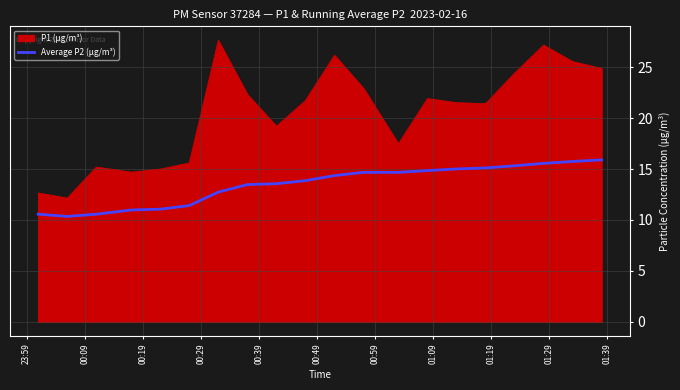

Rank the series by their average value, from lowest to highest.

Average P2 (µg/m³), P1 (µg/m³)